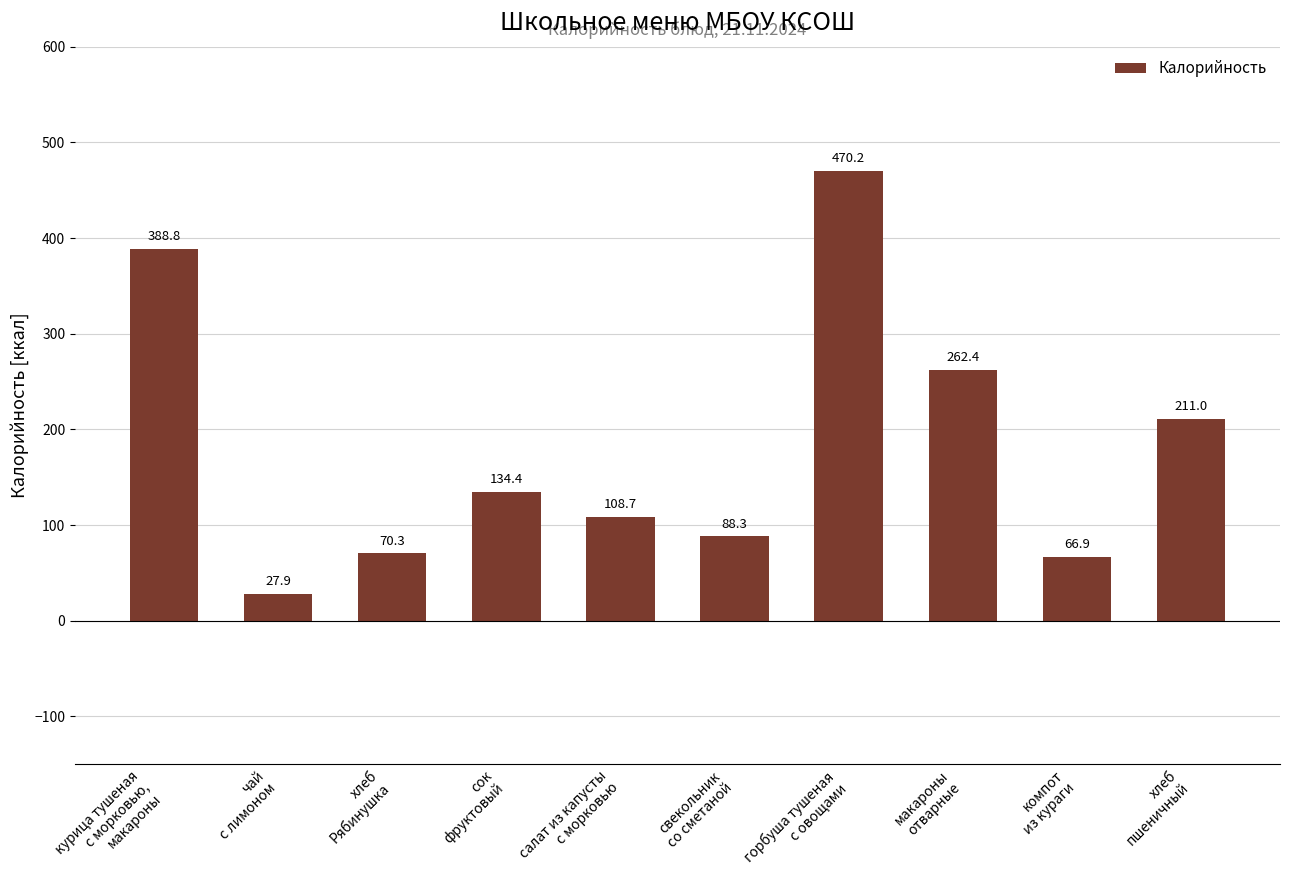

Are the bars grouped side by side (vs. stacked)?

No